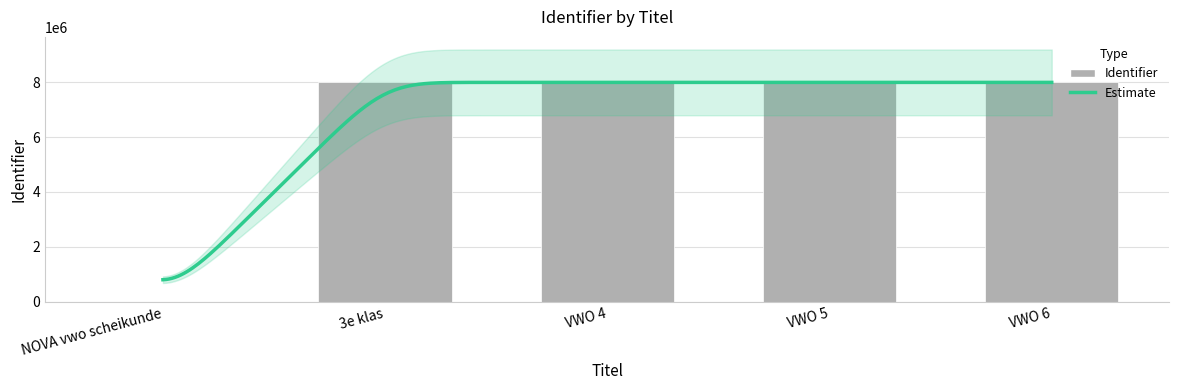

How many bars are there in total?

5